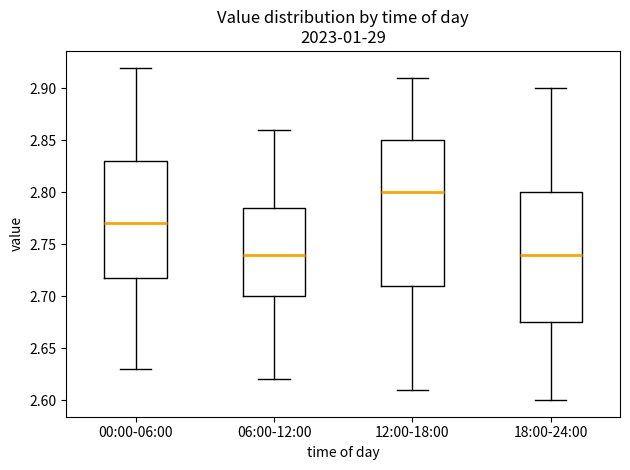

Which box has the highest median line?

12:00-18:00